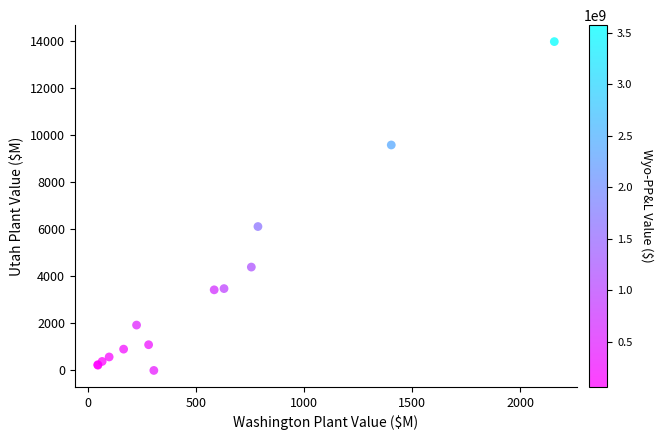

What Y value in the scatter plot is closest to 6994?

6121.9